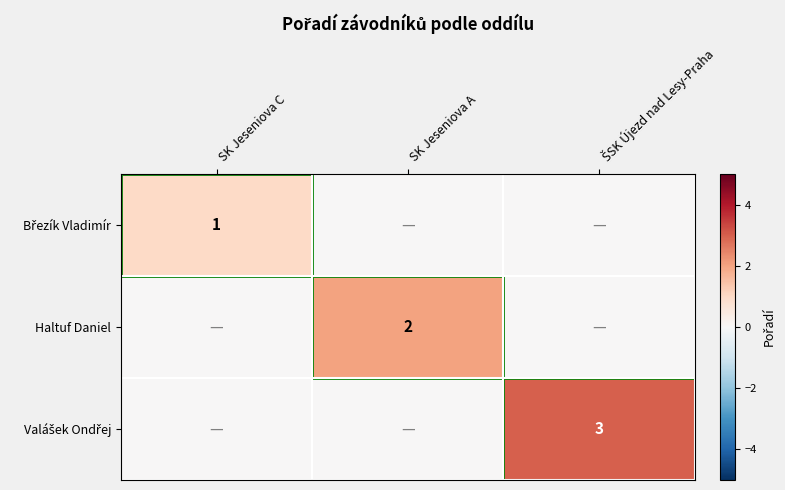

True or false: Haltuf Daniel has a value of 2 at SK Jeseniova A.

True